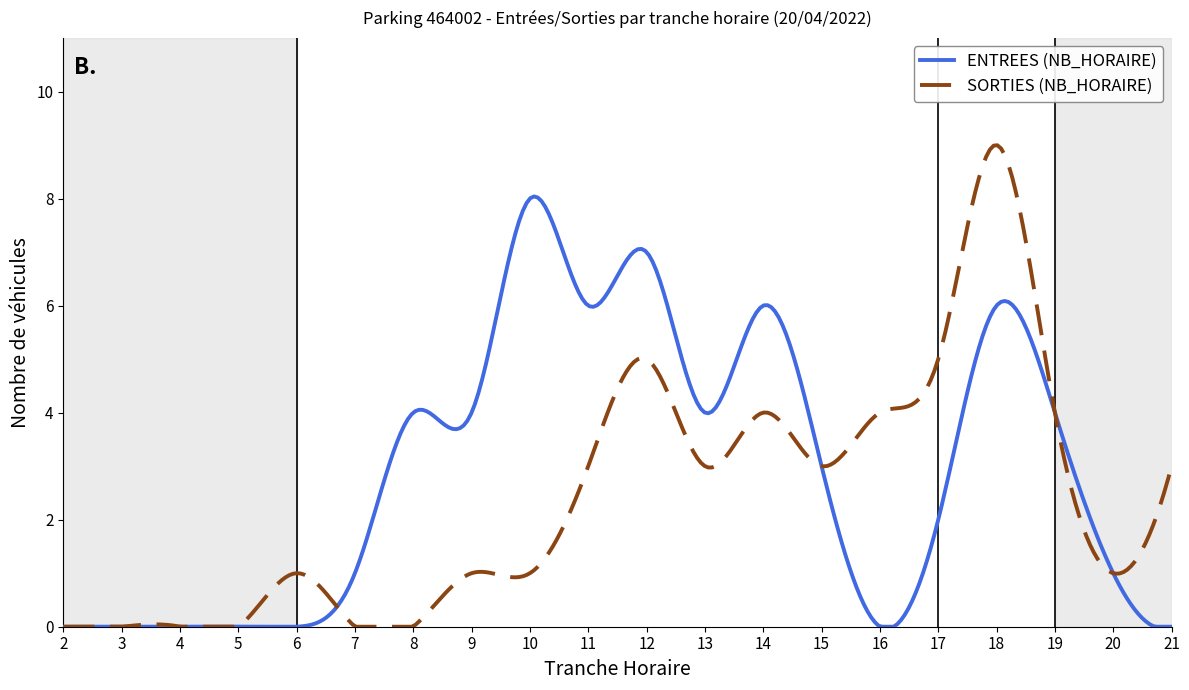

Rank the series by their average value, from lowest to highest.

SORTIES (NB_HORAIRE), ENTREES (NB_HORAIRE)